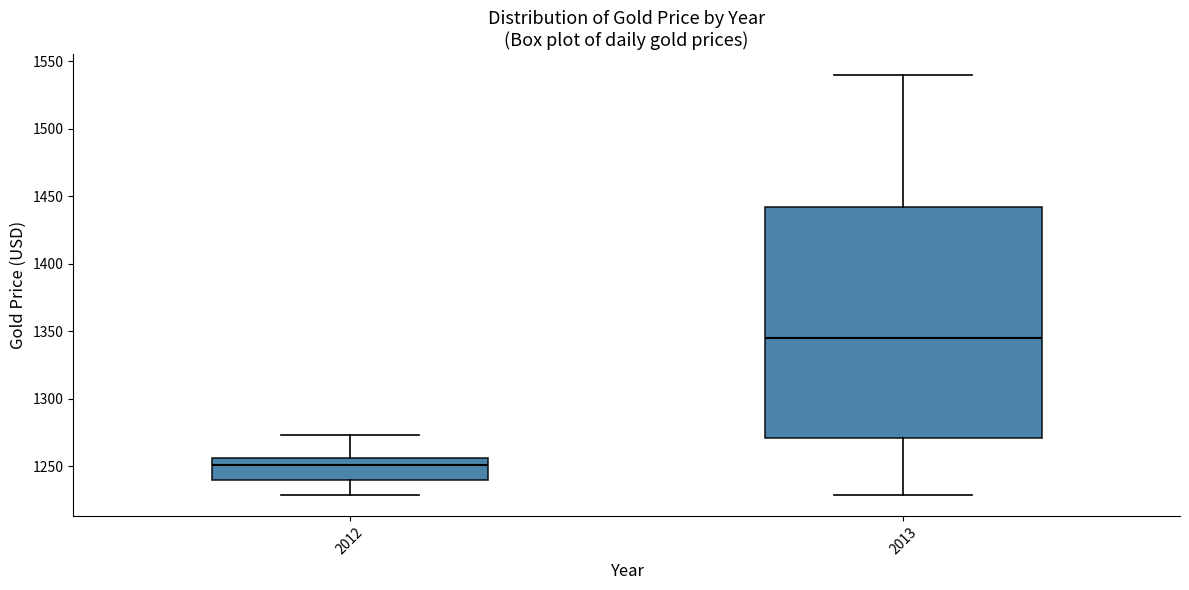

Which box has the lowest median line?

2012